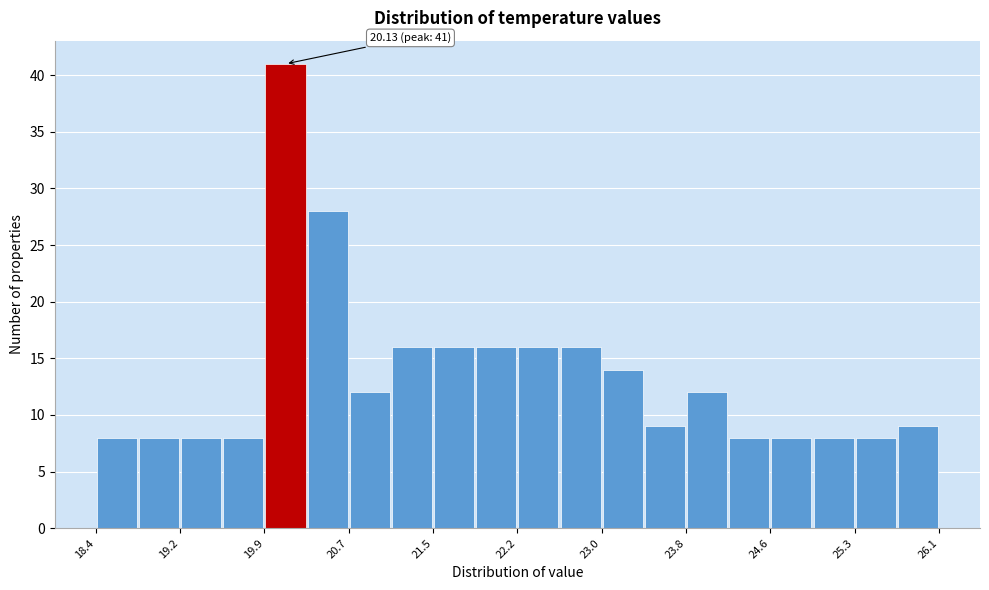

Around what value on the x-axis is the tallest bar? Give the approximate position of its centre, as read against the axis.

20.1